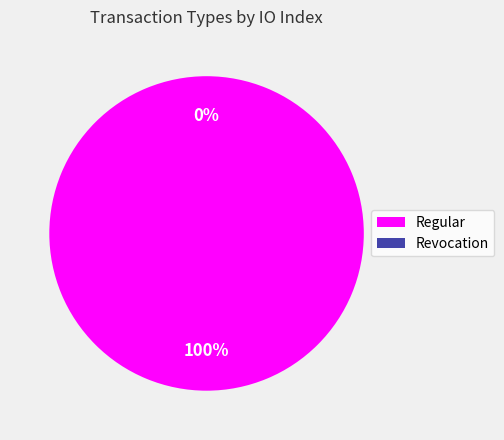

To the nearest percent, what is the average slice percentage?

50%